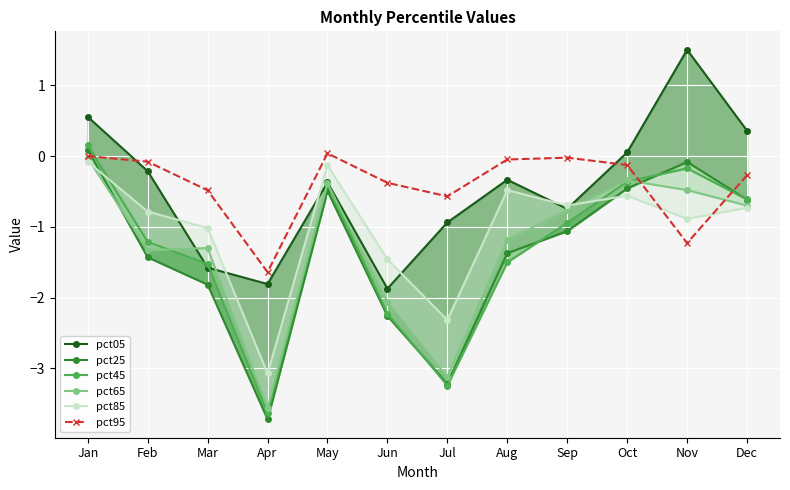

What is the total value across all series at Jan?

0.7